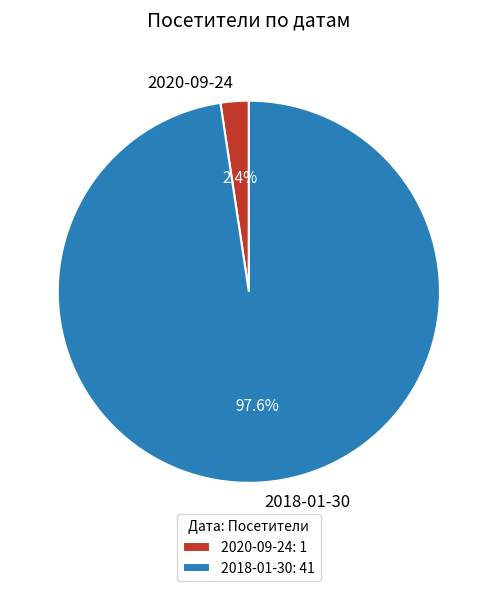

To the nearest percent, what portion does 2020-09-24 represent?

2%